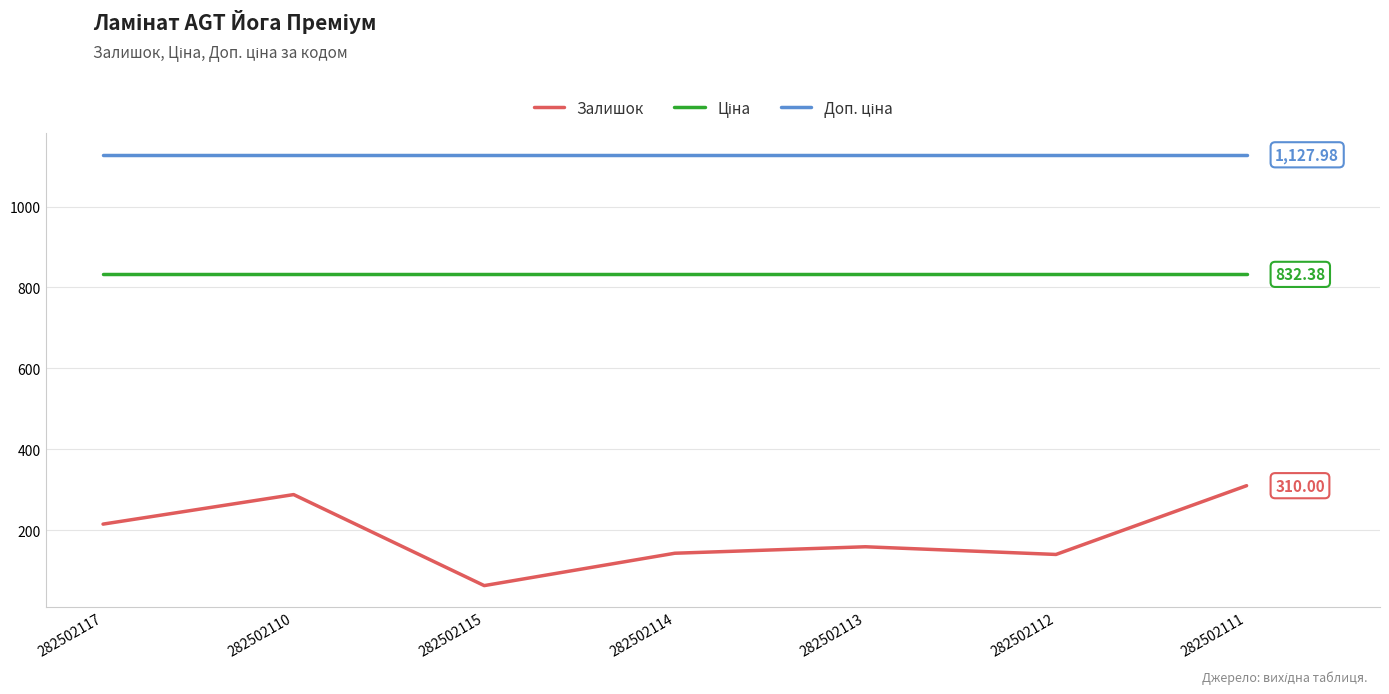

What is the difference between the second highest and second lowest values in the Залишок series?

148.0